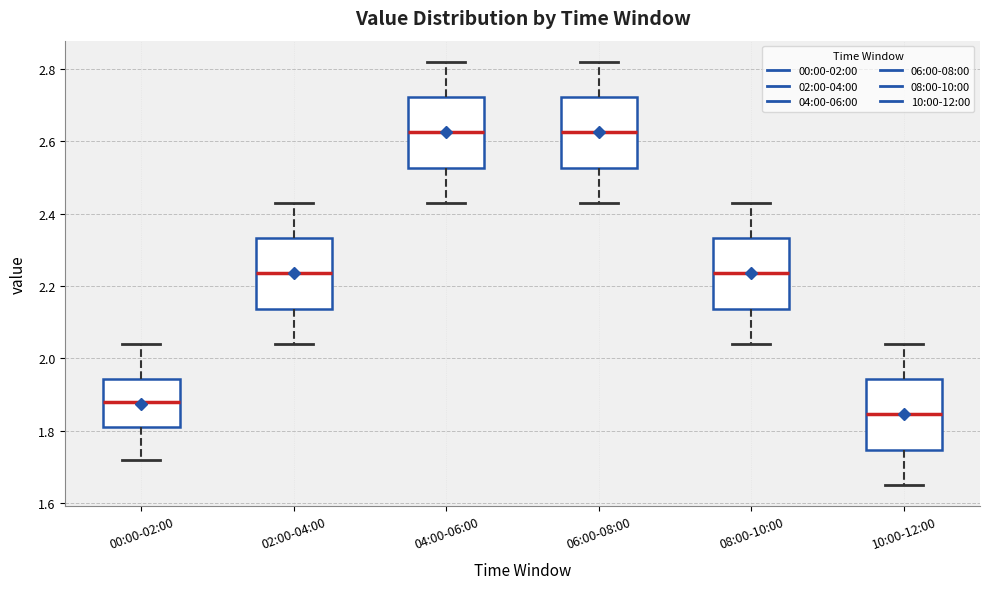

Reading left to right, read every box against the y-axis: the position of its median line, the range the box covers, and the ends of its whiskers. The values are not printed on the chart, so give them approximately, as read against the axis.

00:00-02:00: median 1.88, box 1.82 to 1.94, whiskers 1.72 to 2.04
02:00-04:00: median 2.24, box 2.14 to 2.34, whiskers 2.04 to 2.44
04:00-06:00: median 2.62, box 2.52 to 2.72, whiskers 2.44 to 2.82
06:00-08:00: median 2.62, box 2.52 to 2.72, whiskers 2.44 to 2.82
08:00-10:00: median 2.24, box 2.14 to 2.34, whiskers 2.04 to 2.44
10:00-12:00: median 1.84, box 1.74 to 1.94, whiskers 1.66 to 2.04